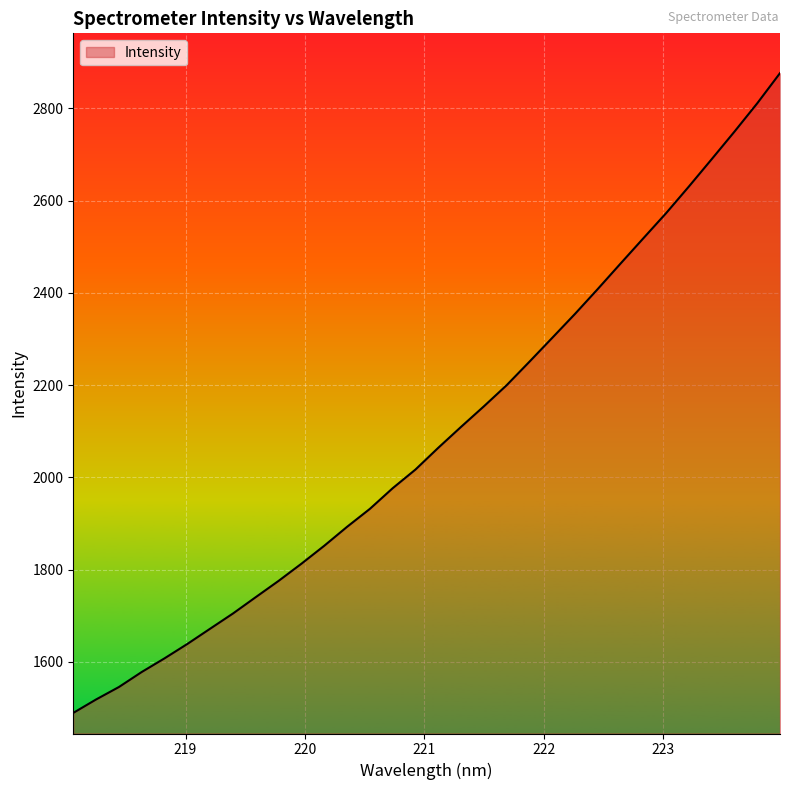

What is the sum of all values?

66906.8